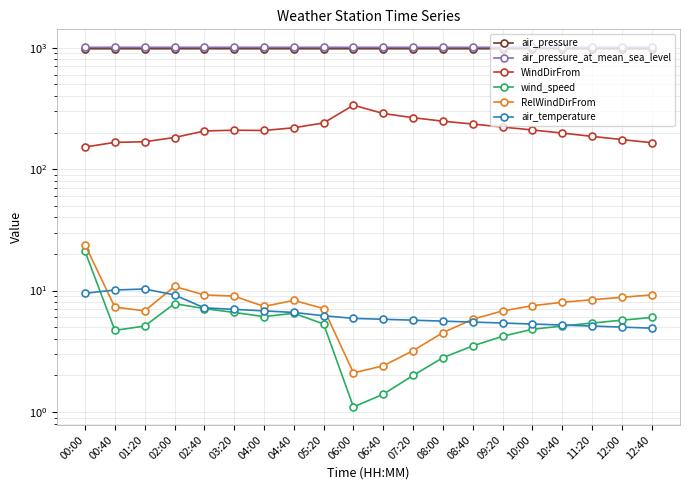

True or false: WindDirFrom has a value of 377.9 at 04:40.

False